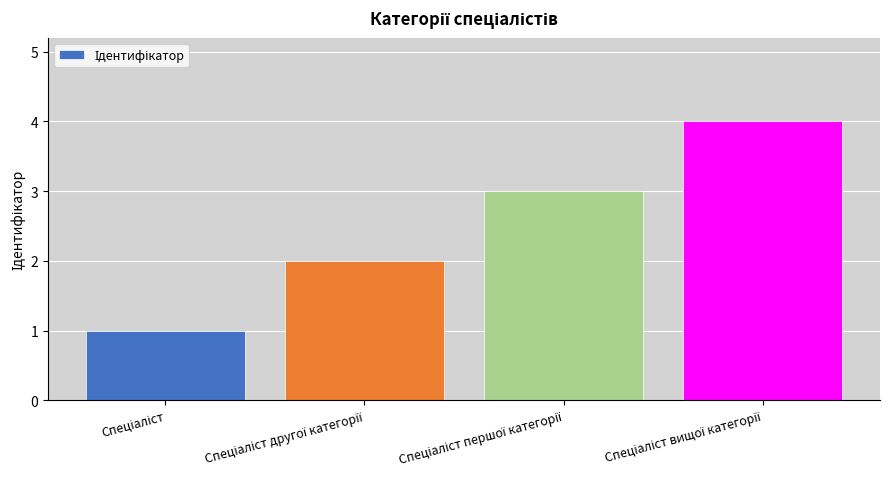

How many bars are there in total?

4